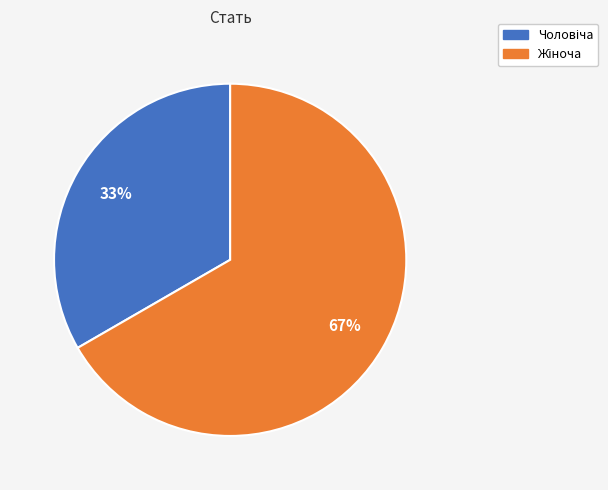

Is there any slice that represents more than half of the pie?

Yes